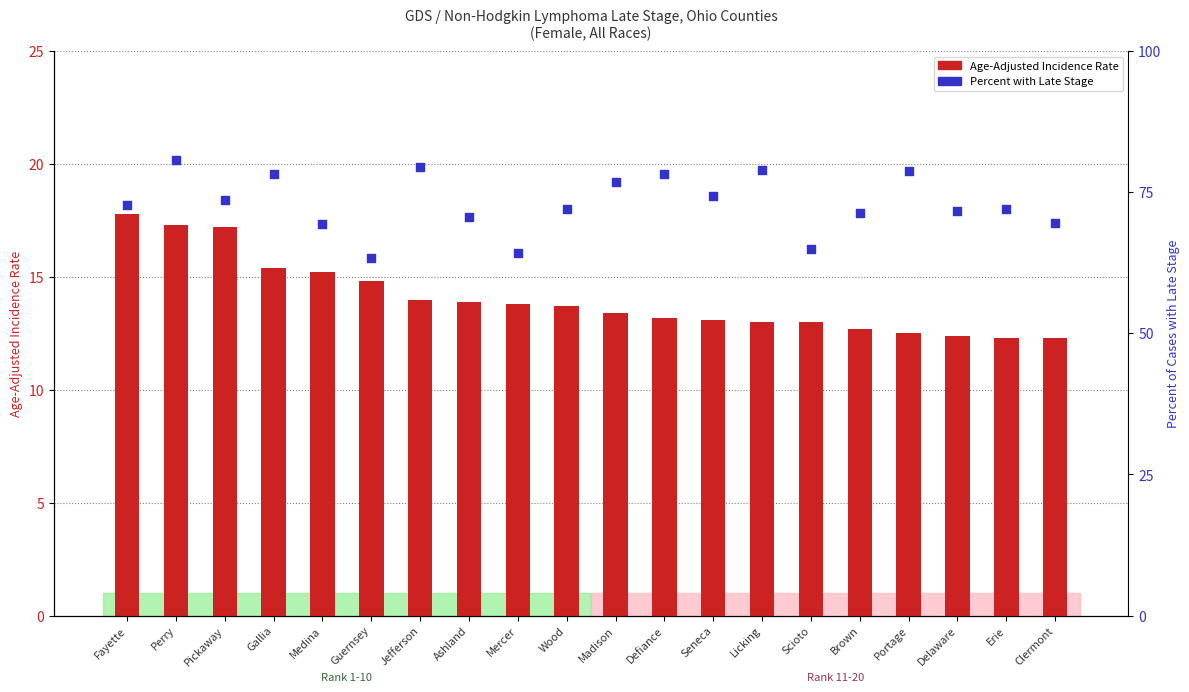

At how many categories does at least one series exceed 77?

6